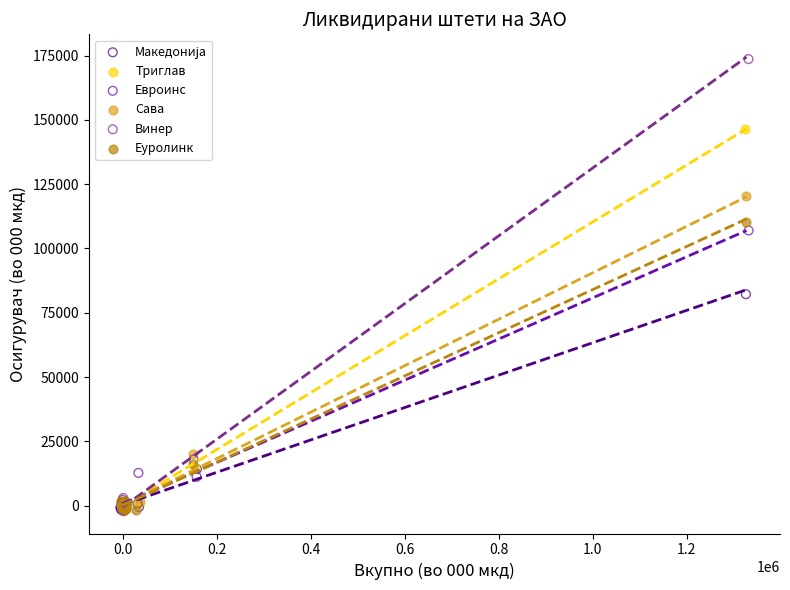

Which series has the largest Y range (max minus min)?

Винер